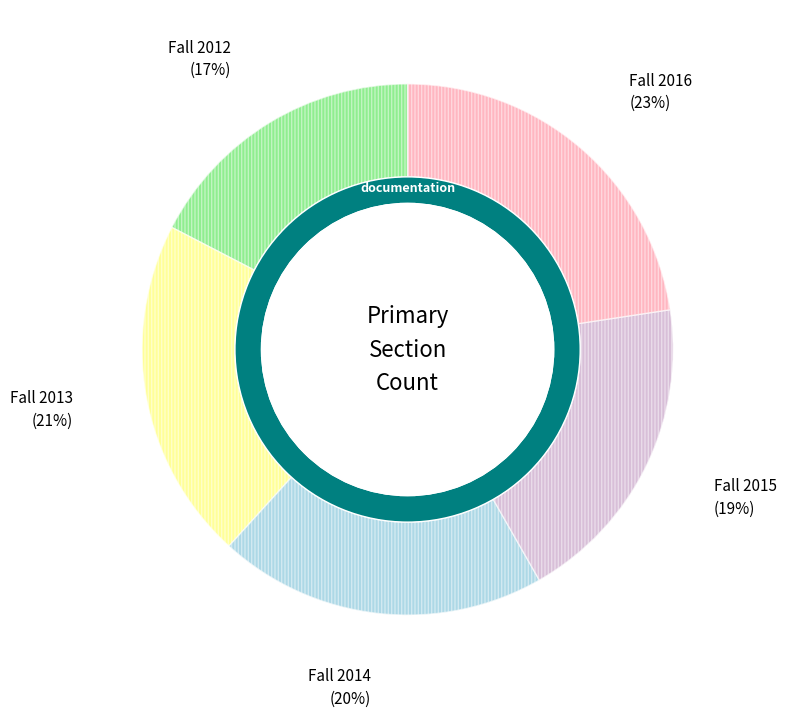

Count the number of slices in the pie.

5